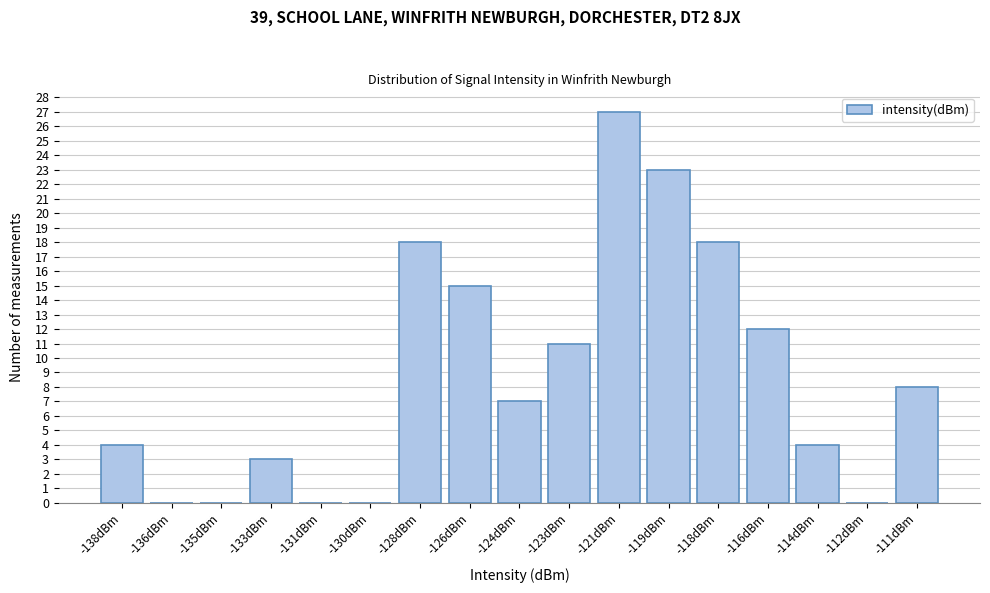

Reading left to right, list all the values displayed in this chart.

-138dBm=4	-136dBm=0	-135dBm=0	-133dBm=3	-131dBm=0	-130dBm=0	-128dBm=18	-126dBm=15	-124dBm=7	-123dBm=11	-121dBm=27	-119dBm=23	-118dBm=18	-116dBm=12	-114dBm=4	-112dBm=0	-111dBm=8